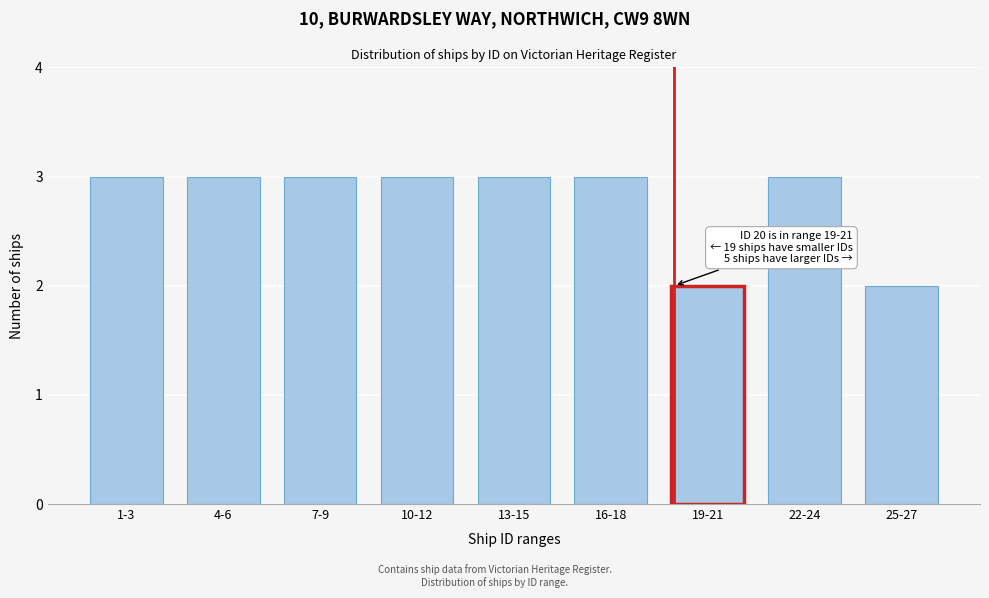

Reading right to left, what are all the values shown in this chart?

2	3	2	3	3	3	3	3	3